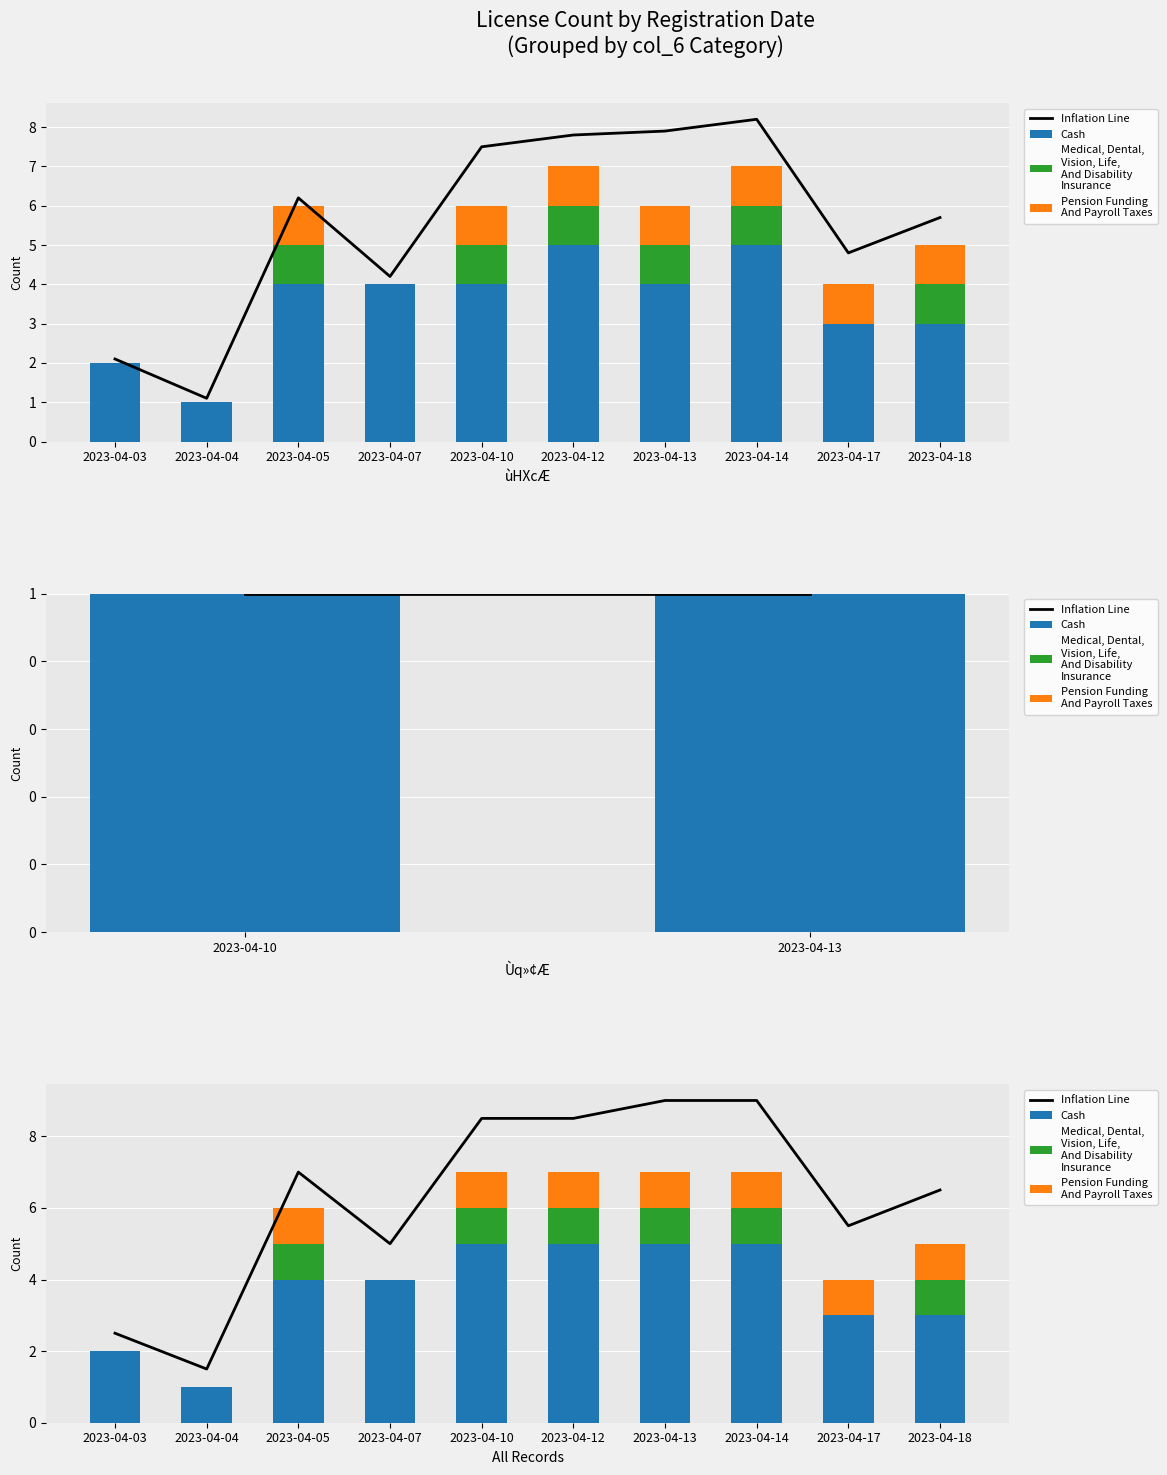

Reading left to right, transcribe all the data shown in this chart.

Inflation Line: 2023-04-03=2.5	2023-04-04=1.5	2023-04-05=7.0	2023-04-07=5.0	2023-04-10=8.5	2023-04-12=8.5	2023-04-13=9.0	2023-04-14=9.0	2023-04-17=5.5	2023-04-18=6.5
Cash: 2023-04-03=2.0	2023-04-04=1.0	2023-04-05=4.0	2023-04-07=4.0	2023-04-10=5.0	2023-04-12=5.0	2023-04-13=5.0	2023-04-14=5.0	2023-04-17=3.0	2023-04-18=3.0
Medical, Dental,
Vision, Life,
And Disability
Insurance: 2023-04-03=0.0	2023-04-04=0.0	2023-04-05=1.0	2023-04-07=0.0	2023-04-10=1.0	2023-04-12=1.0	2023-04-13=1.0	2023-04-14=1.0	2023-04-17=0.0	2023-04-18=1.0
Pension Funding
And Payroll Taxes: 2023-04-03=0.0	2023-04-04=0.0	2023-04-05=1.0	2023-04-07=0.0	2023-04-10=1.0	2023-04-12=1.0	2023-04-13=1.0	2023-04-14=1.0	2023-04-17=1.0	2023-04-18=1.0